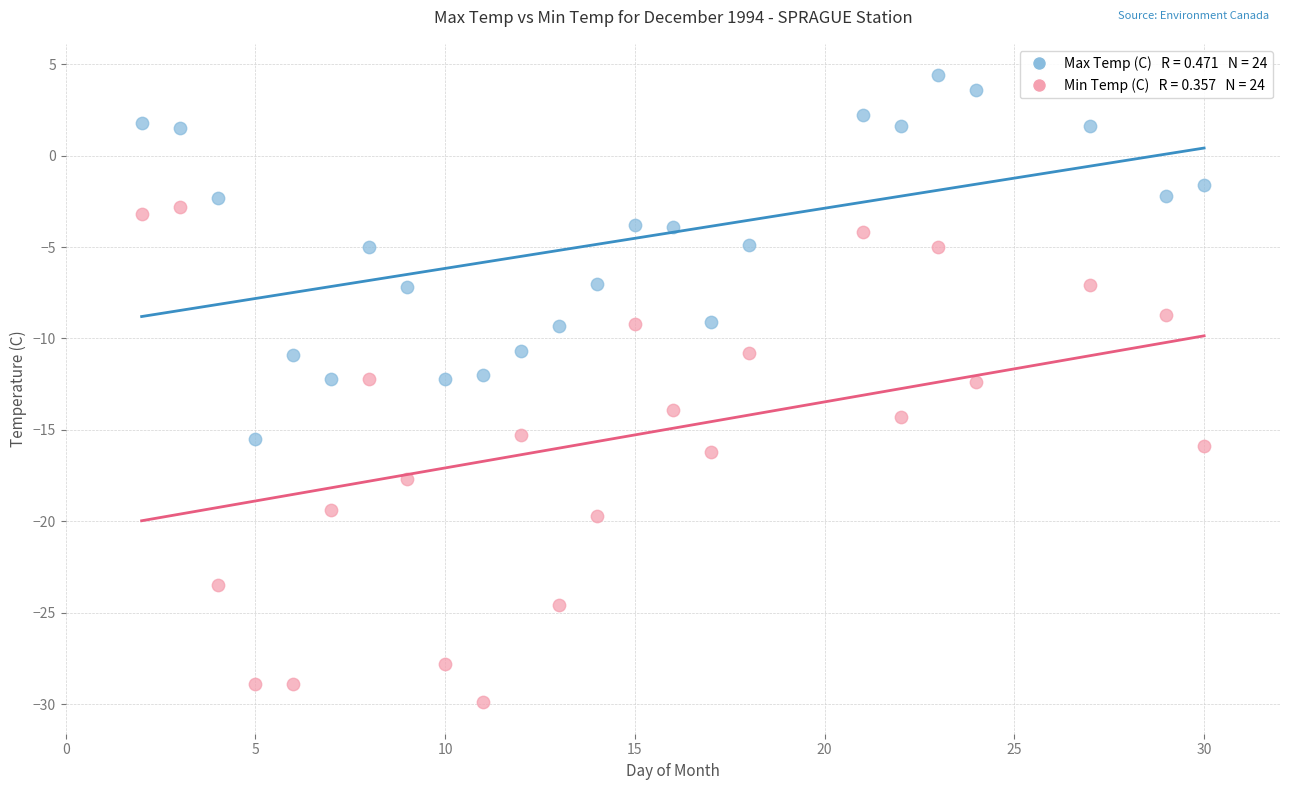

Across all data points, what is the range of X values (max minus min)?

28.0